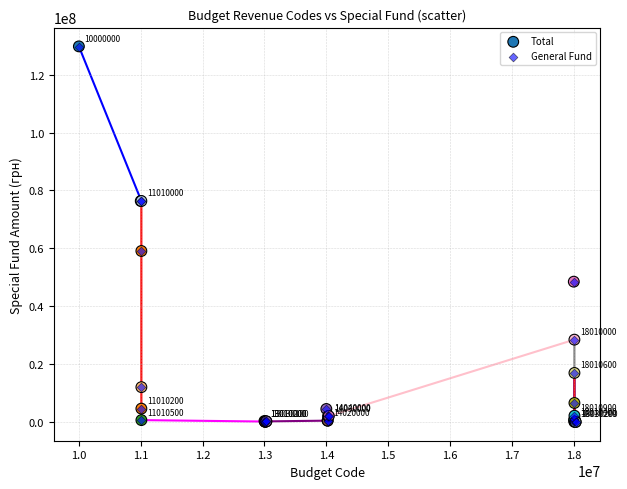

What are all the series names shown in the legend?

Total, General Fund